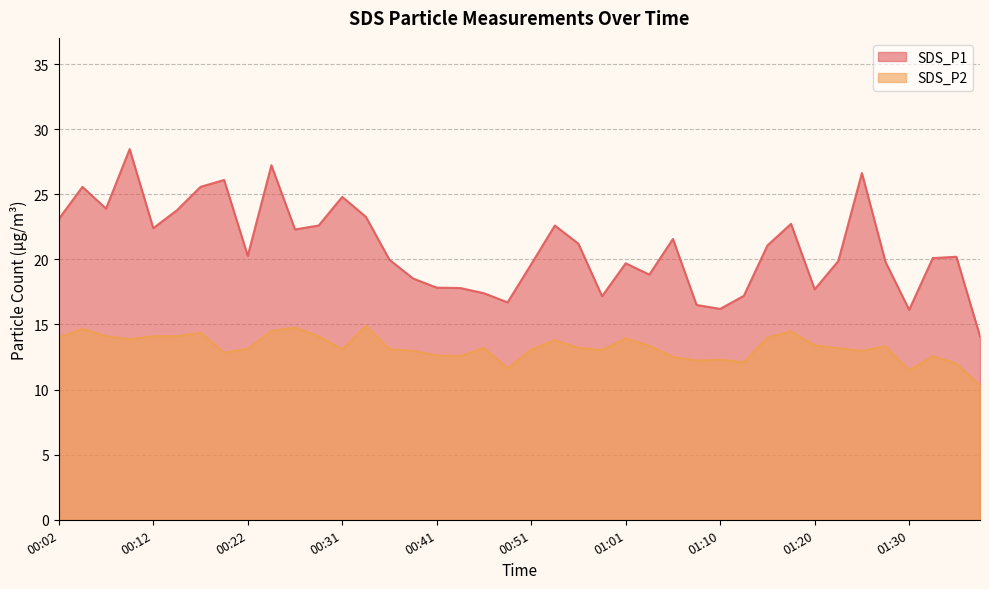

Is it true that SDS_P2 equals 22.0 at 01:32?

False